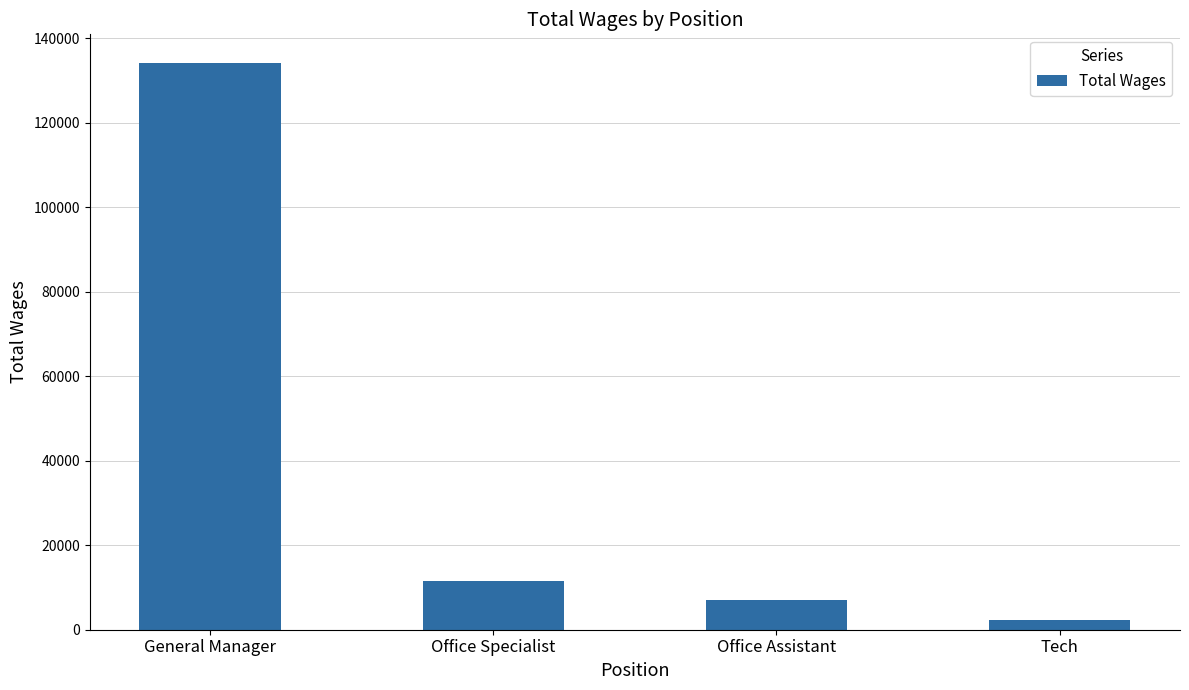

How many data points are less than 11467?

2